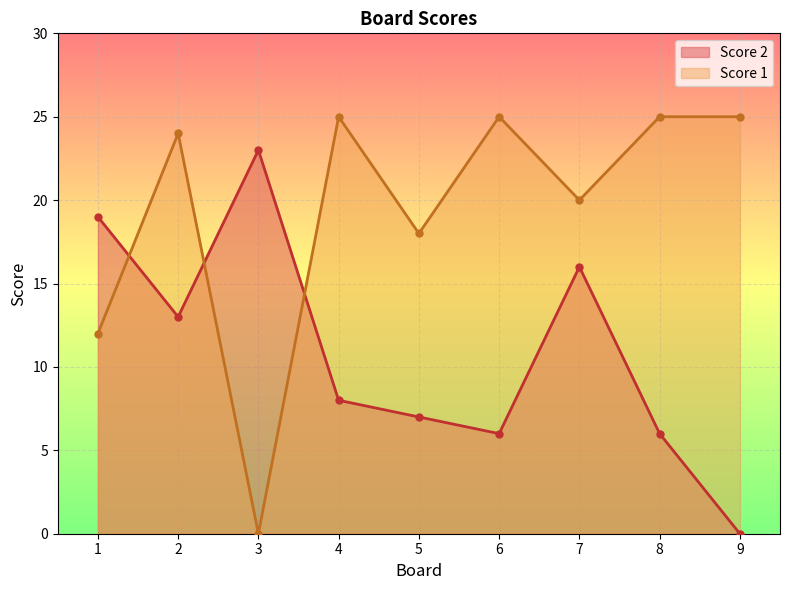

Count the number of categories in the chart.

9